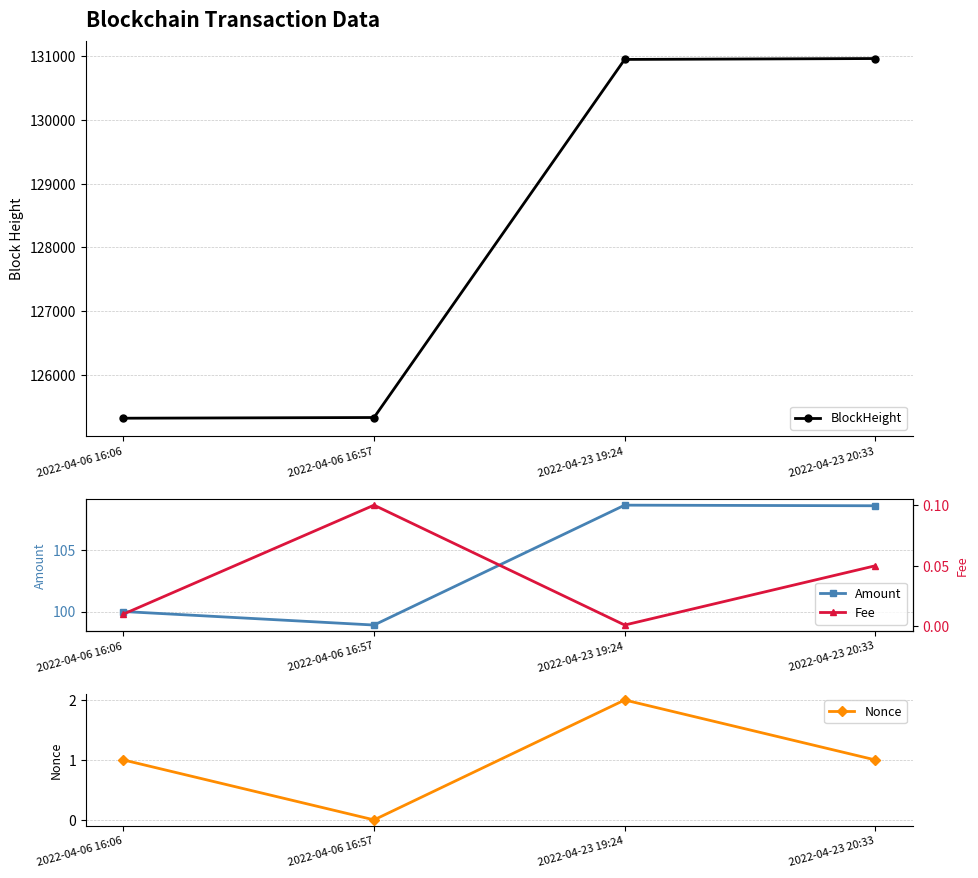

What is the difference between the Fee values at 2022-04-06 16:06 and 2022-04-06 16:57?

0.1